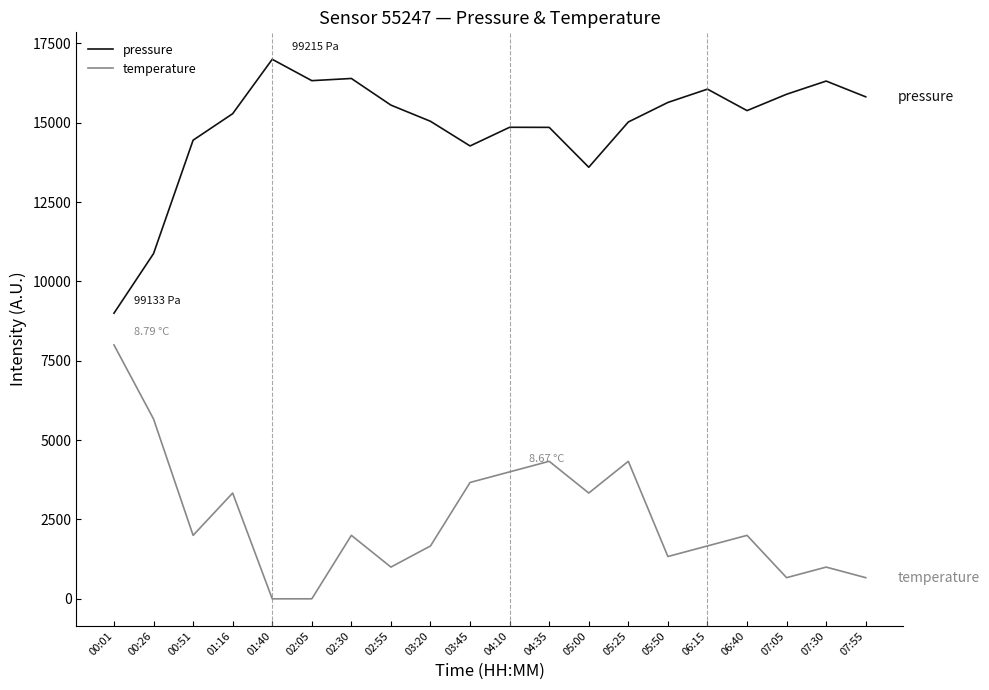

List the series in order of their overall mean, lowest first.

temperature, pressure